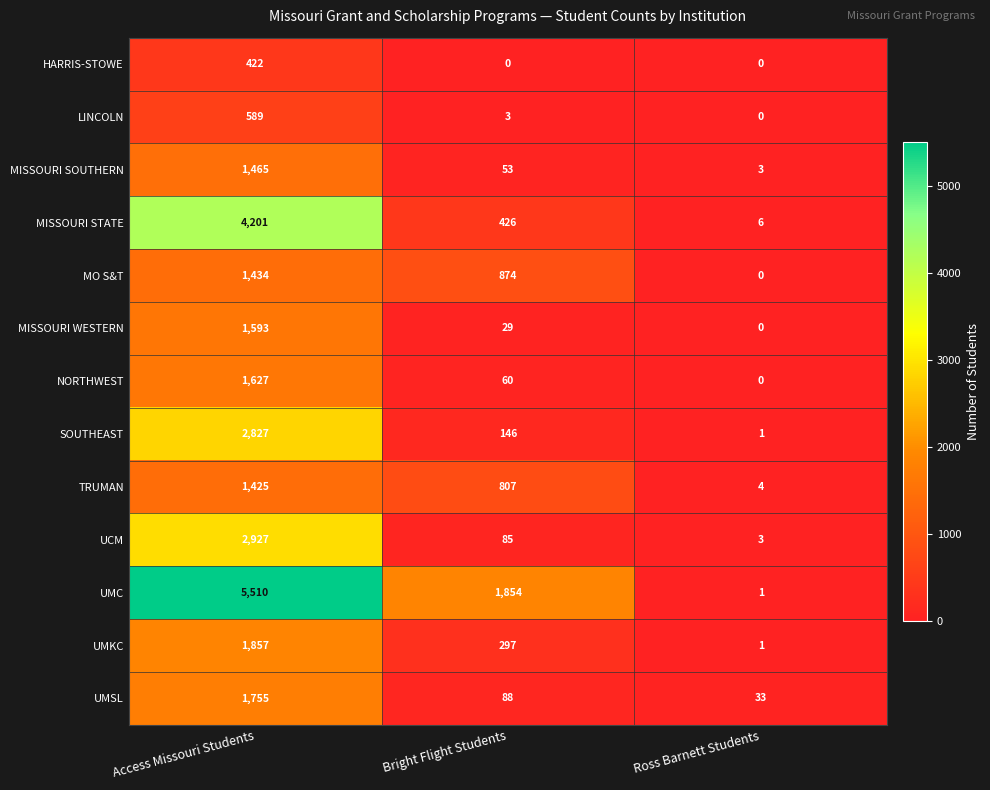

Is it true that MISSOURI WESTERN equals 0 at Ross Barnett Students?

True